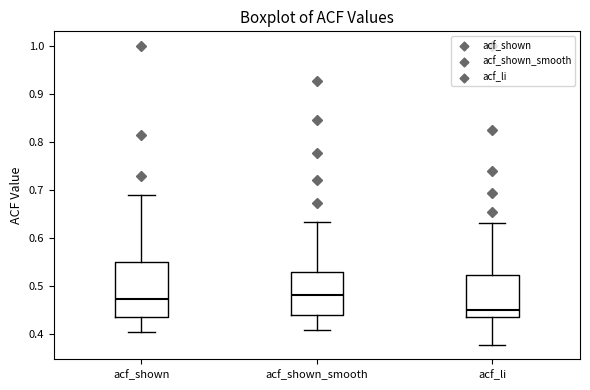

Reading left to right, read every box against the y-axis: the position of its median line, the range the box covers, and the ends of its whiskers. The values are not printed on the chart, so give them approximately, as read against the axis.

acf_shown: median 0.47, box 0.44 to 0.55, whiskers 0.41 to 0.69
acf_shown_smooth: median 0.48, box 0.44 to 0.53, whiskers 0.41 to 0.63
acf_li: median 0.45, box 0.44 to 0.52, whiskers 0.38 to 0.63